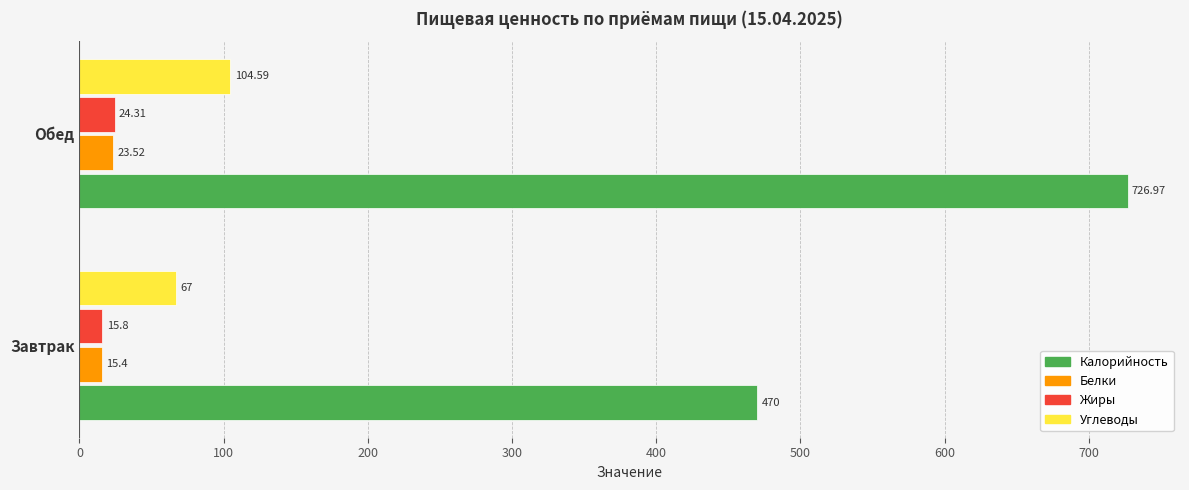

Which series has the largest total across all categories?

Калорийность